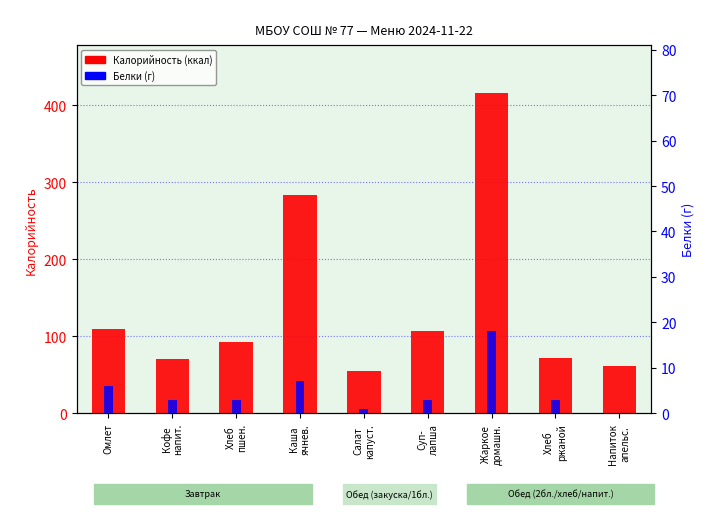

Reading right to left, what are all the values shown in this chart?

Калорийность: 61	72	416	107	55	283	92	70	109
Белки (г): 0	3	18	3	1	7	3	3	6